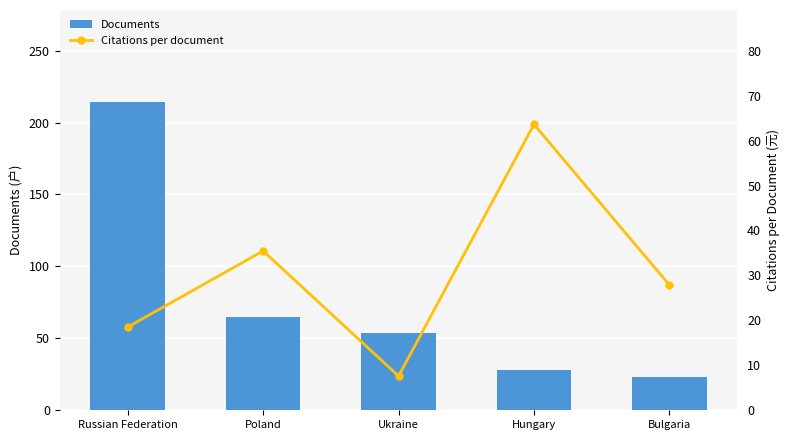

Which series has the widest spread of values?

Documents